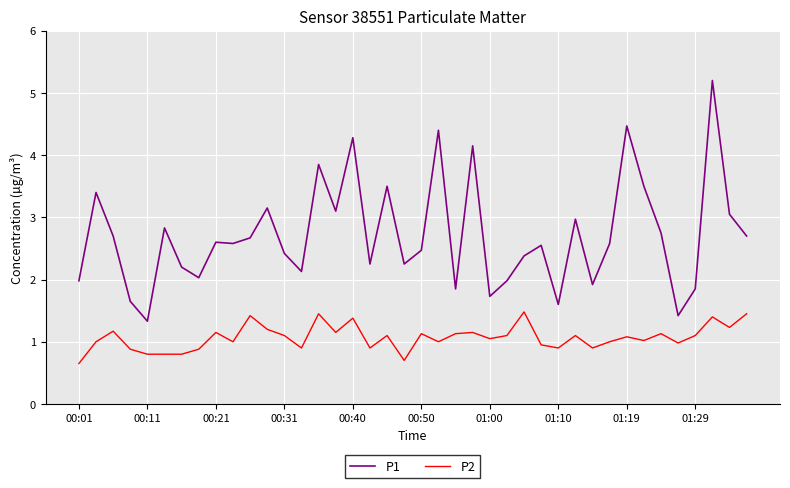

Which series has the largest total across all categories?

P1